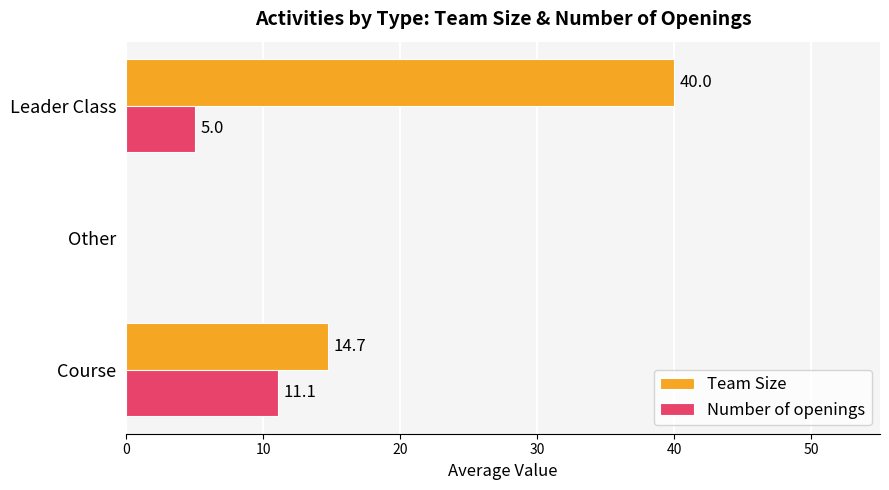

At which category is the sum across all series the highest?

Leader Class